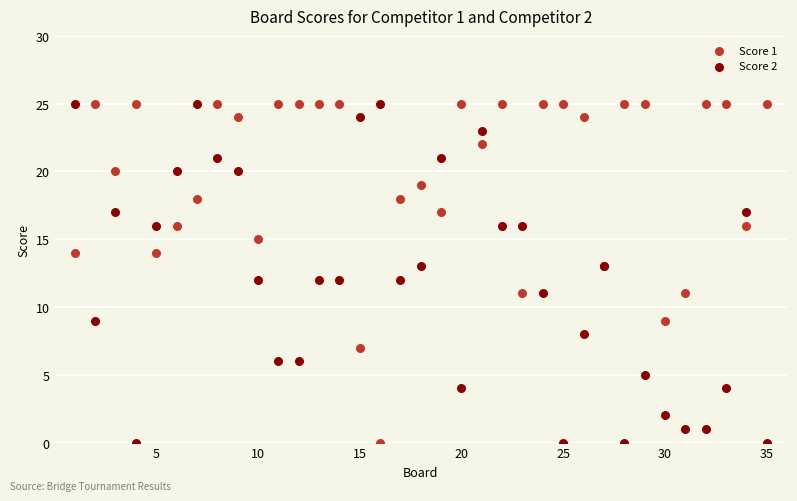

What is the X range (max minus min) for the scatter plot?

34